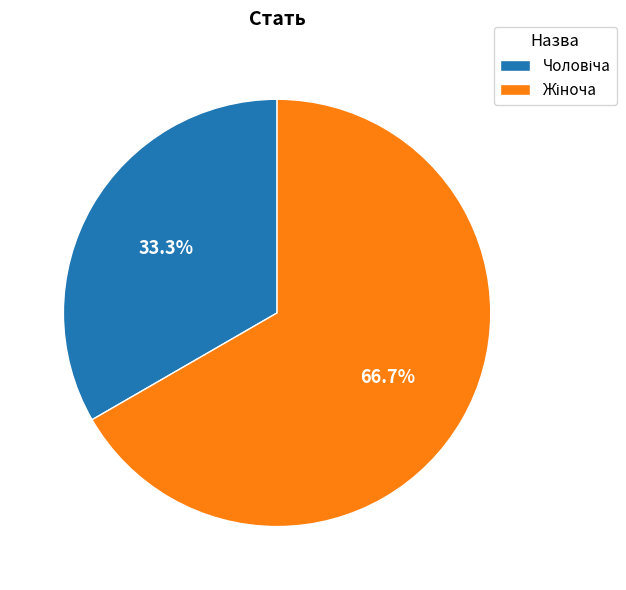

Is there a majority slice in this chart?

Yes